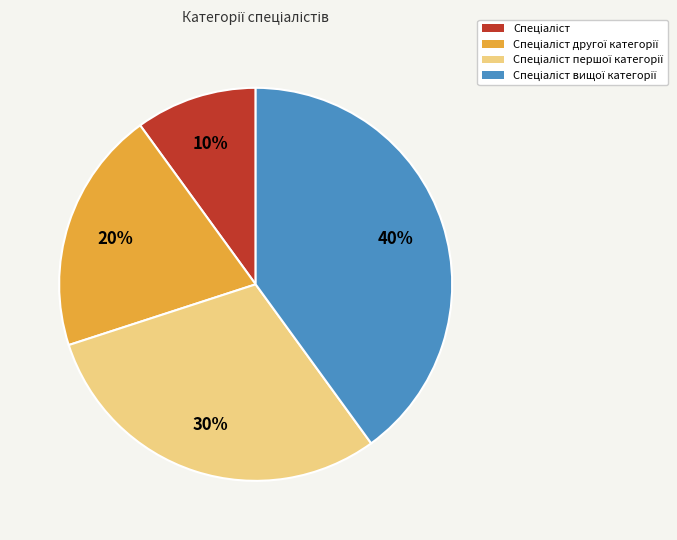

Is there any slice that represents more than half of the pie?

No